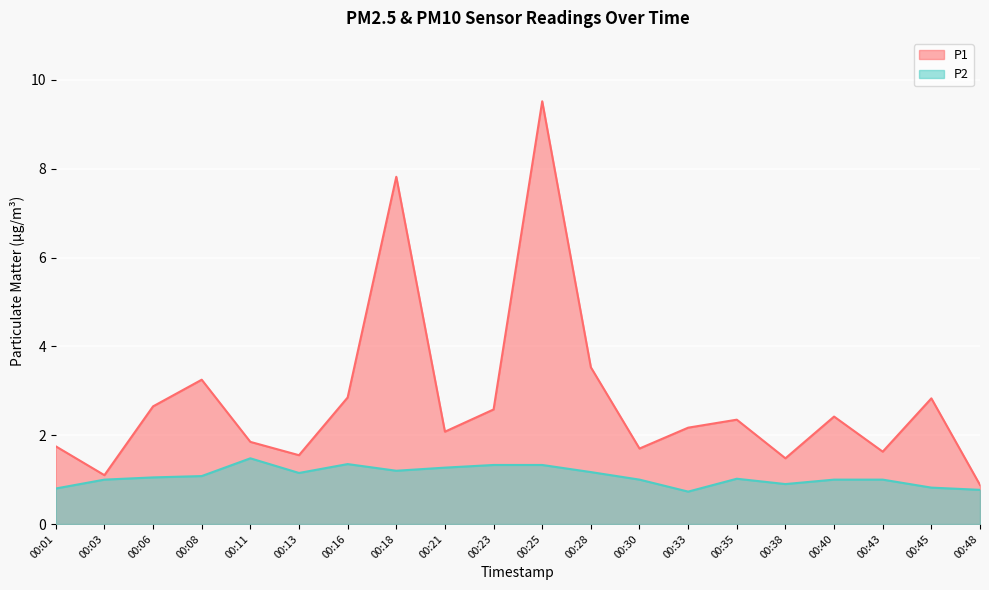

The value of P2 at 00:13 is 1.1. True or false?

True